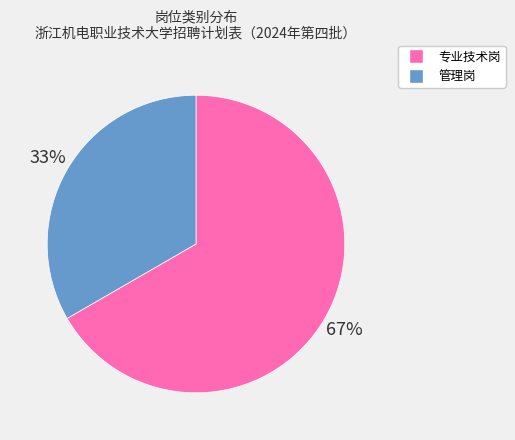

To the nearest percent, what is the average slice percentage?

50%